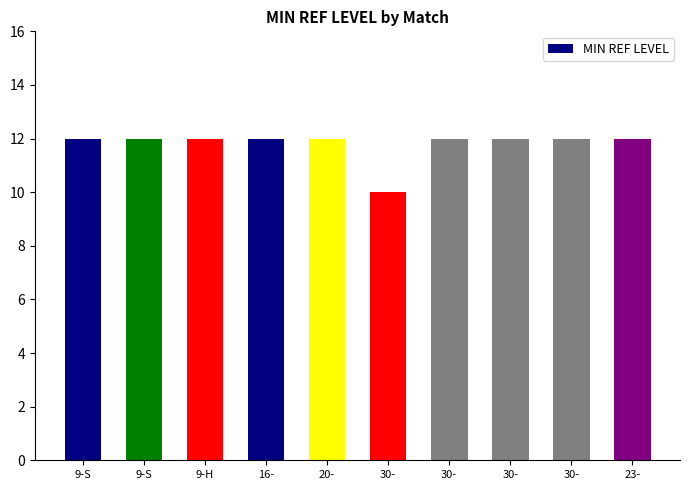

What is the greatest value displayed?

12